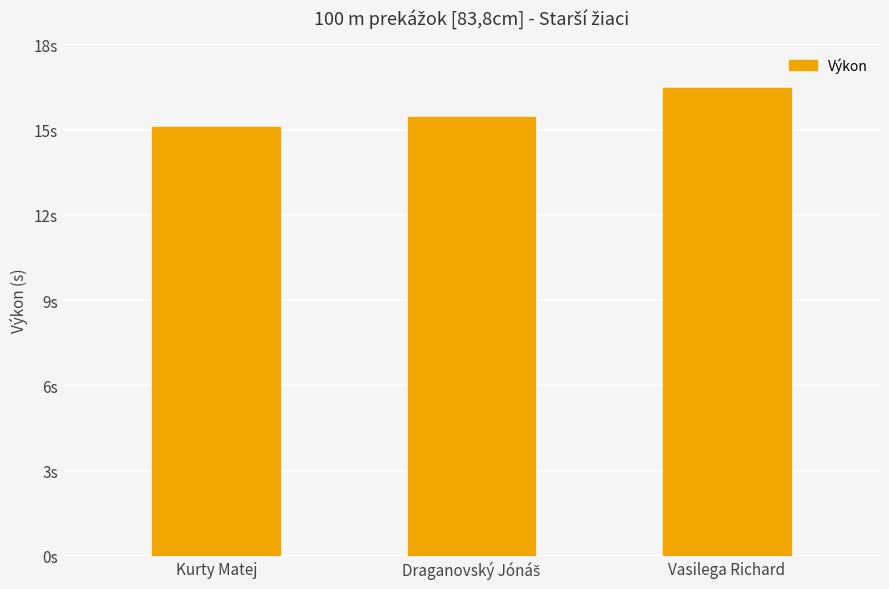

Are the bars horizontal?

No